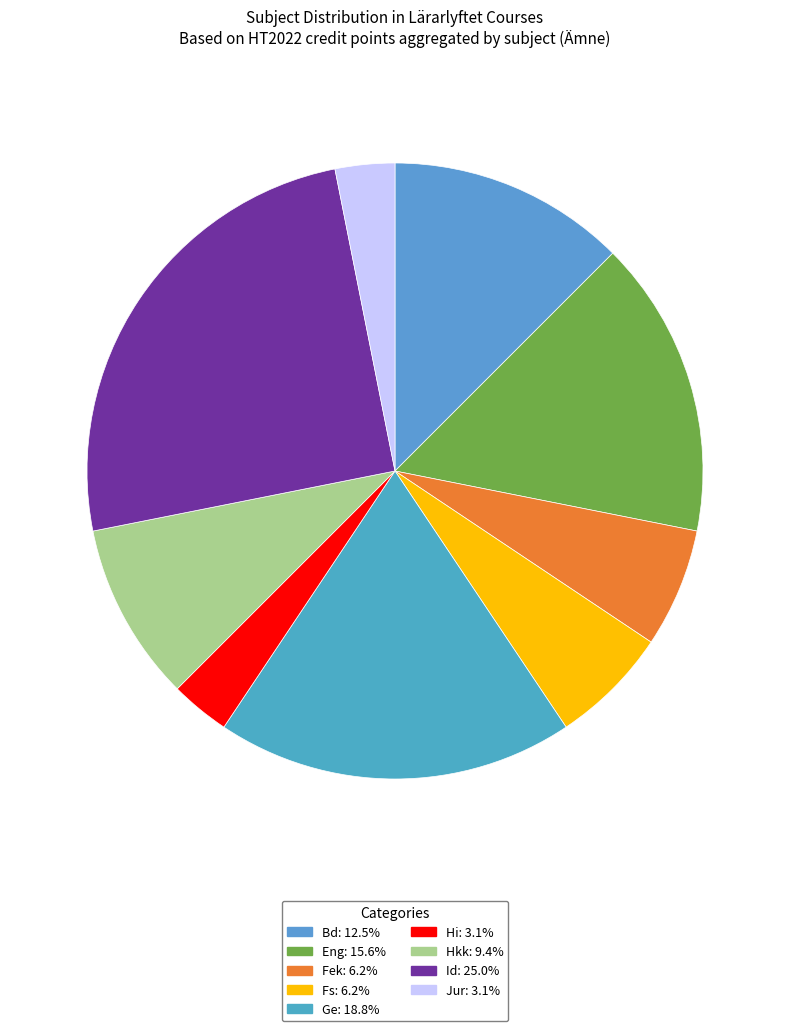

Combined, what portion of the pie is Fs and Eng?

21.9%